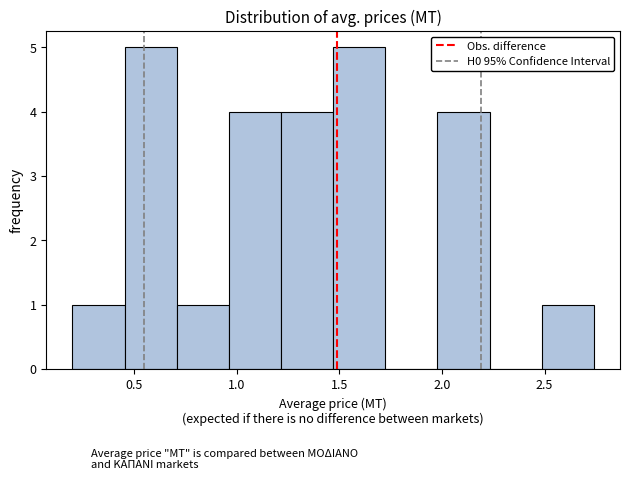

Reading left to right, transcribe this chart: for each bar, give the range it covers on the x-axis and its height. Neither the bar edges nor the heights are printed on the chart, so give them approximately, as read against the axes.

0.20 to 0.45: 1
0.45 to 0.70: 5
0.70 to 0.95: 1
0.95 to 1.20: 4
1.20 to 1.45: 4
1.45 to 1.70: 5
1.70 to 2.00: 0
2.00 to 2.25: 4
2.25 to 2.50: 0
2.50 to 2.75: 1